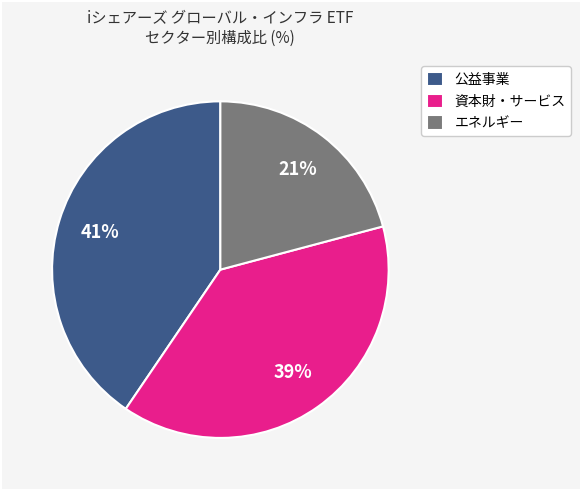

To the nearest percent, what is the difference between the largest and smallest slice percentages?

20%